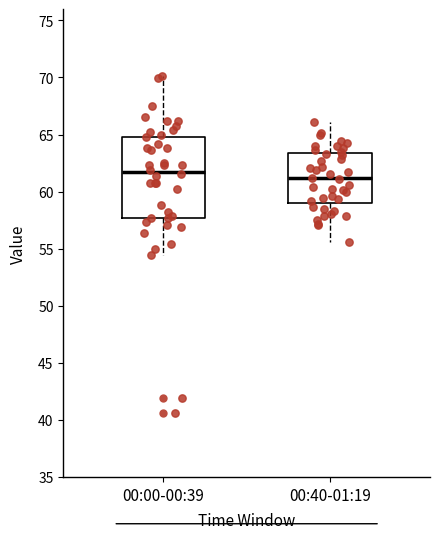

Where does the upper whisker of the box for 00:00-00:39 end on the y-axis? The values are not printed on the chart, so give them approximately, as read against the axis.

70.0